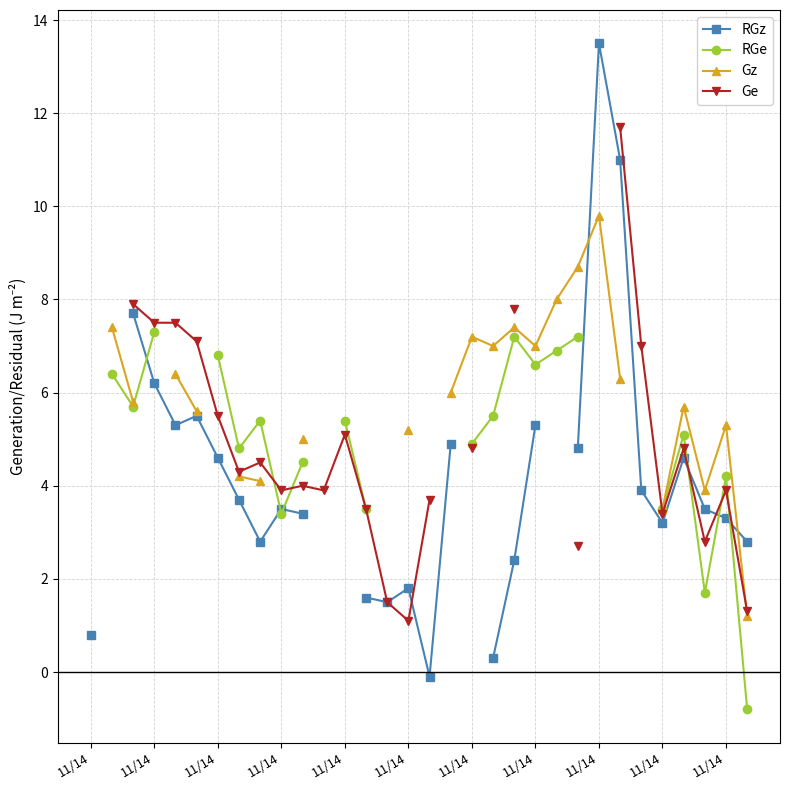

Which has a higher value, 11/14 or 11/14?

11/14